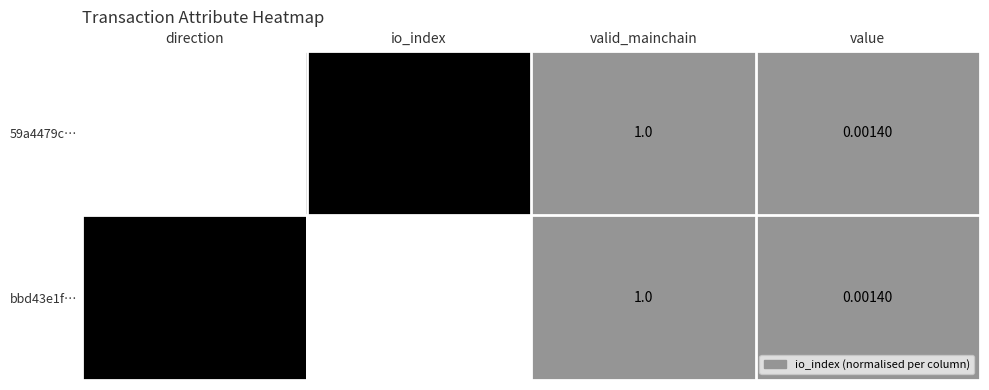

At which label does 59a4479c… first exceed 1?

io_index